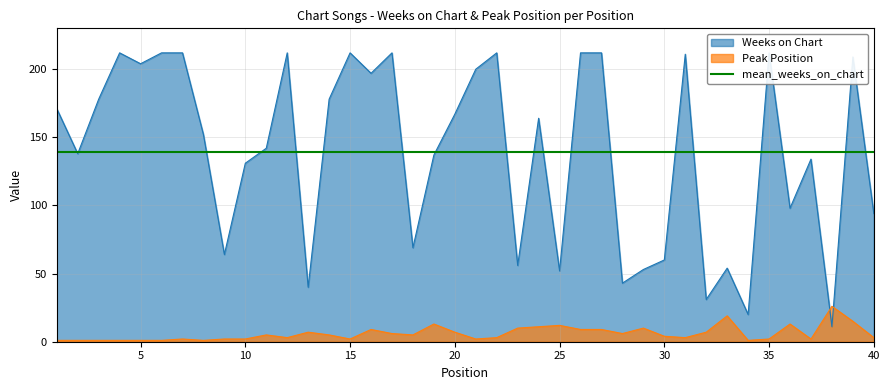

True or false: Peak Position and mean_weeks_on_chart cross at least once.

False